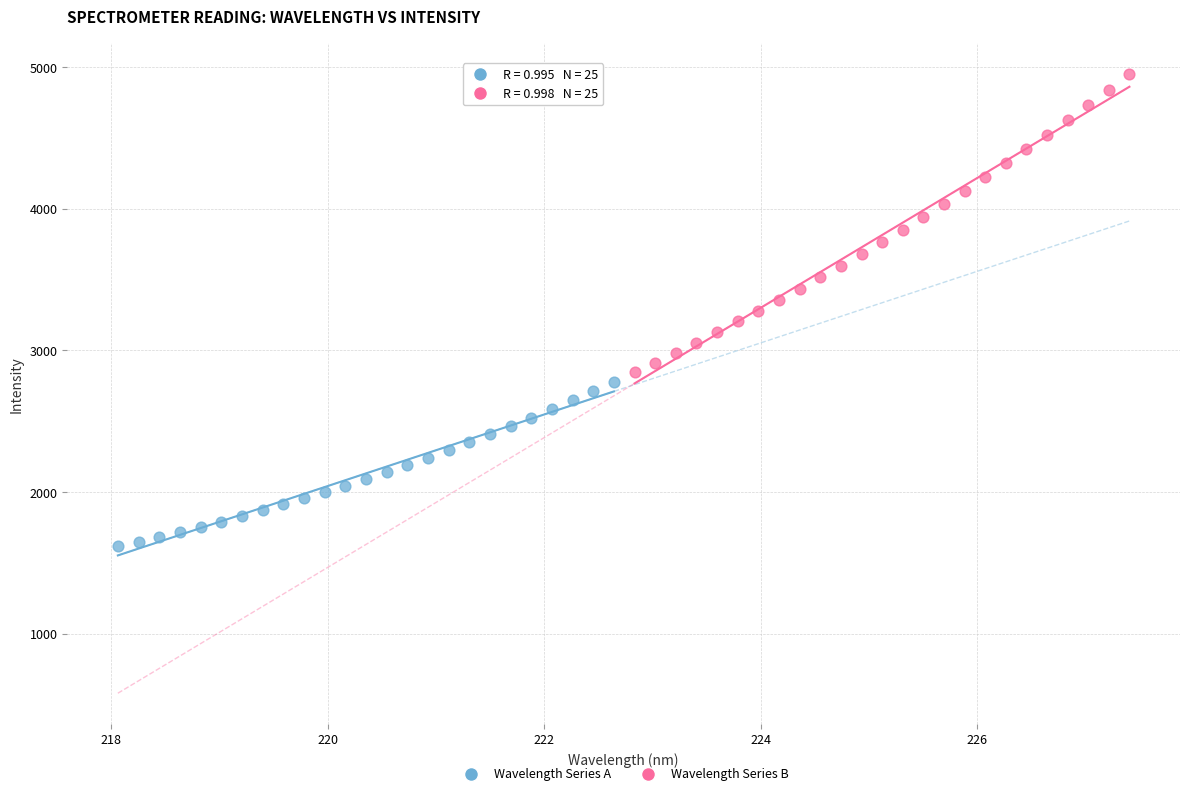

Which series has the widest spread of Y values?

Wavelength Series B